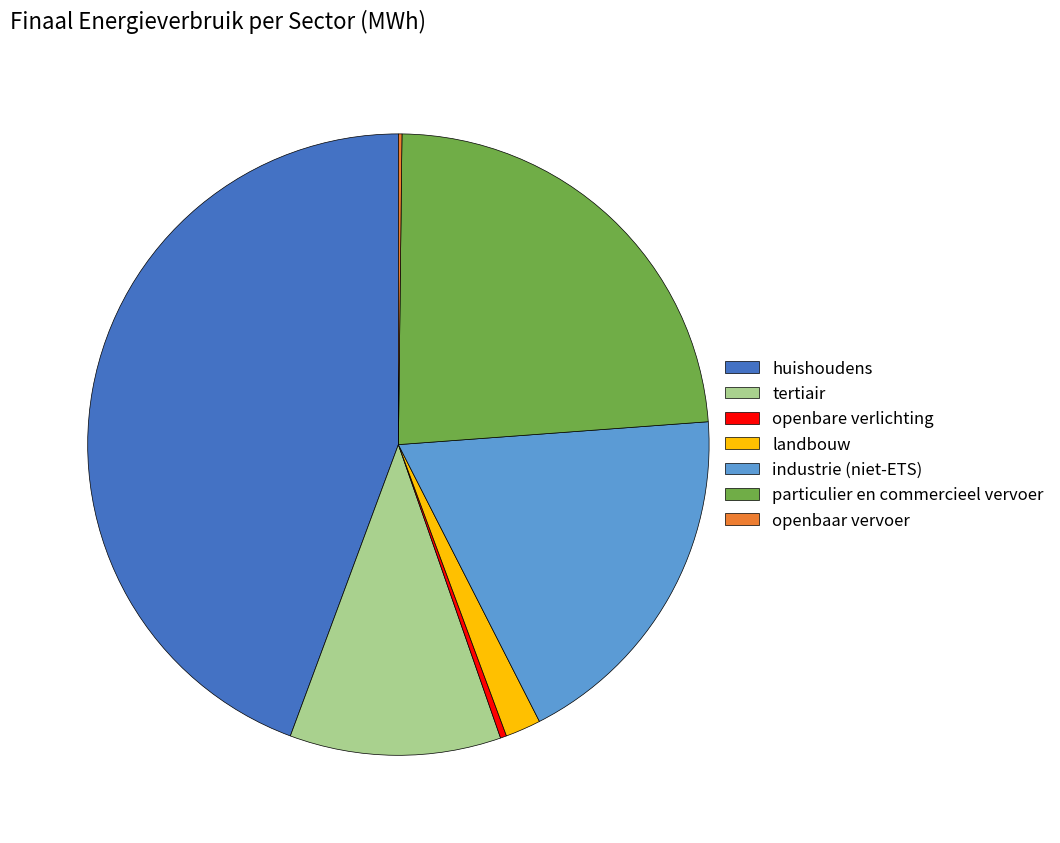

What is the largest slice in the pie chart?

huishoudens